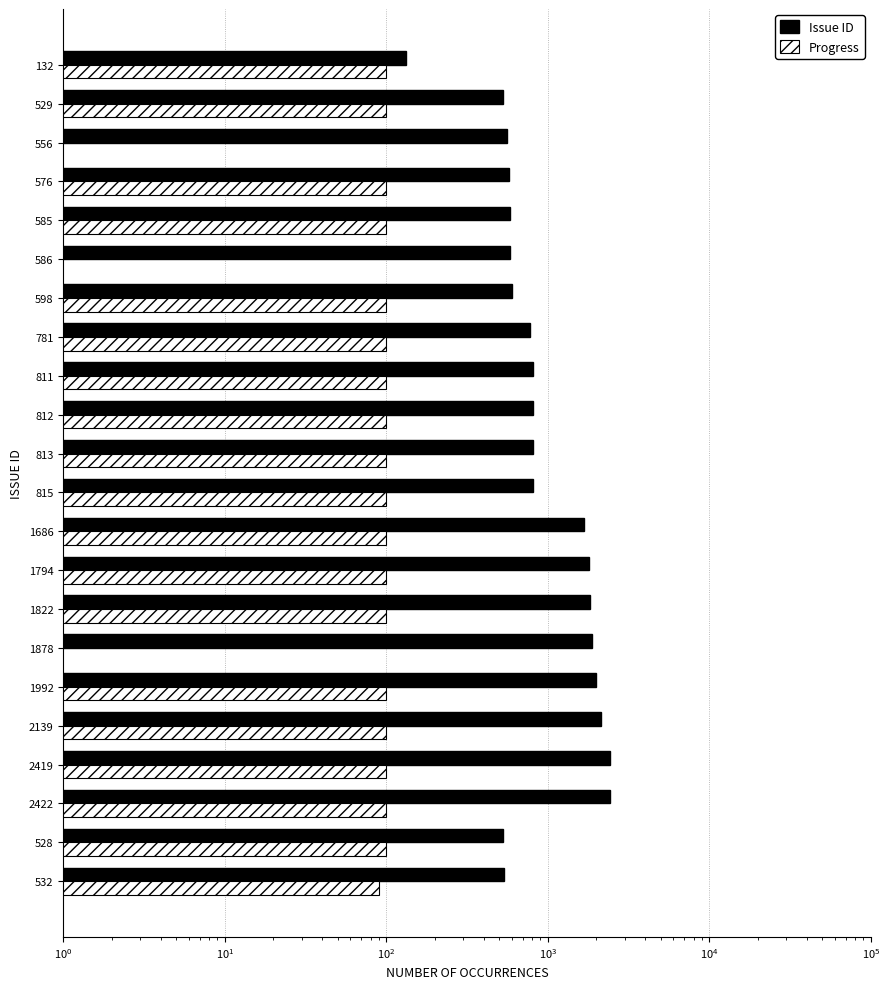

The value of Progress at 2422 is 100. True or false?

True